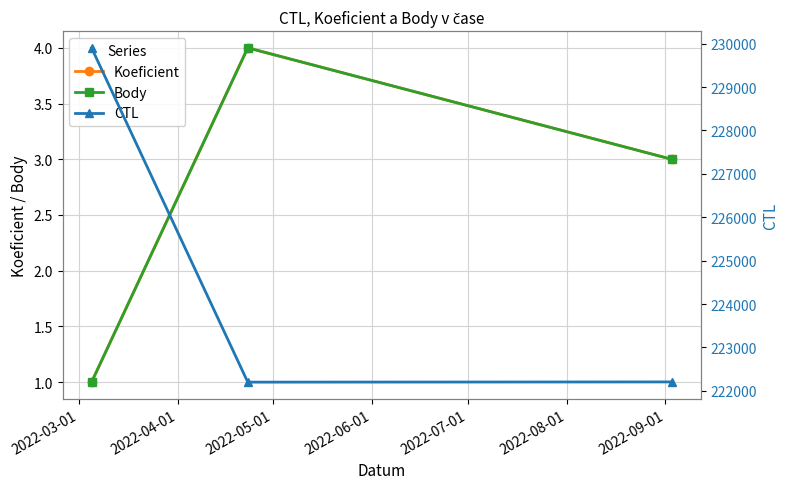

What is the lowest value of the Body series?

1